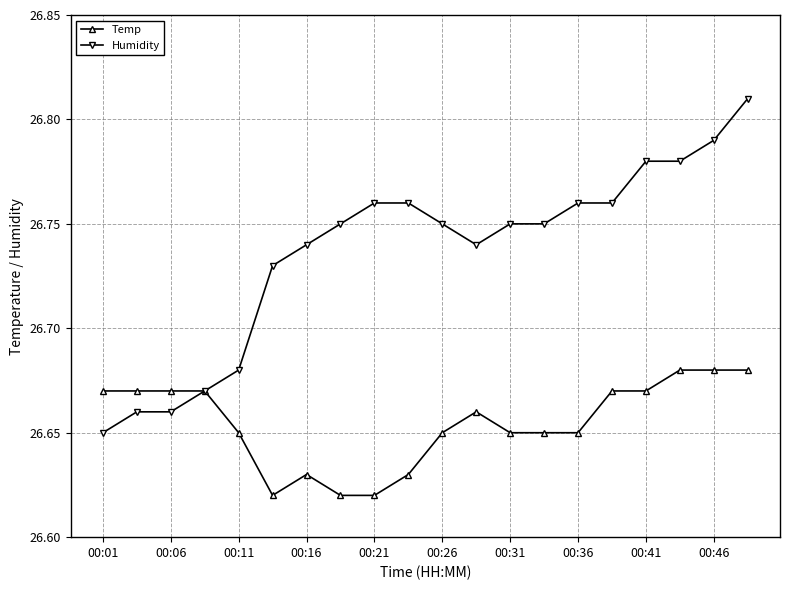

Rank the series by their average value, from highest to lowest.

Humidity, Temp